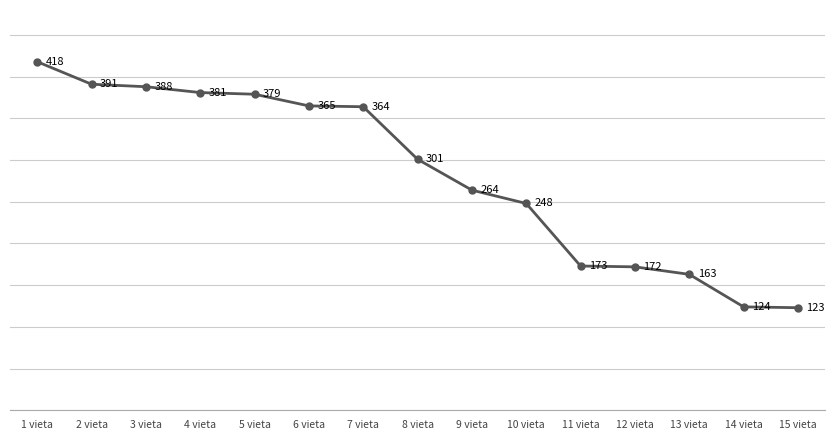

Rank the categories by value from highest to lowest.

1 vieta, 2 vieta, 3 vieta, 4 vieta, 5 vieta, 6 vieta, 7 vieta, 8 vieta, 9 vieta, 10 vieta, 11 vieta, 12 vieta, 13 vieta, 14 vieta, 15 vieta